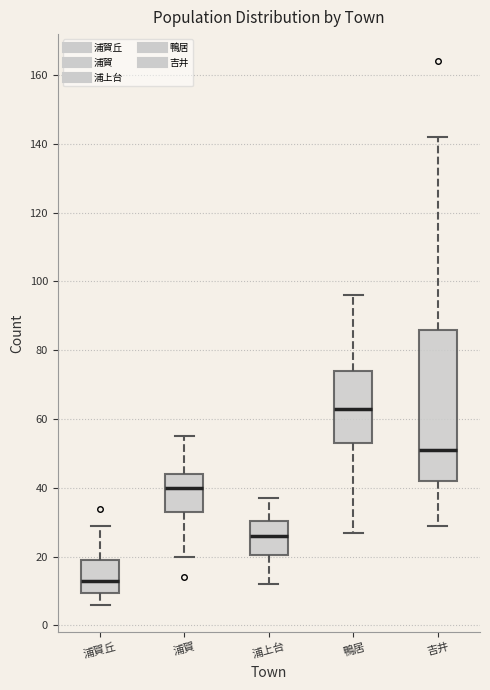

Which box has the highest median line?

鴨居